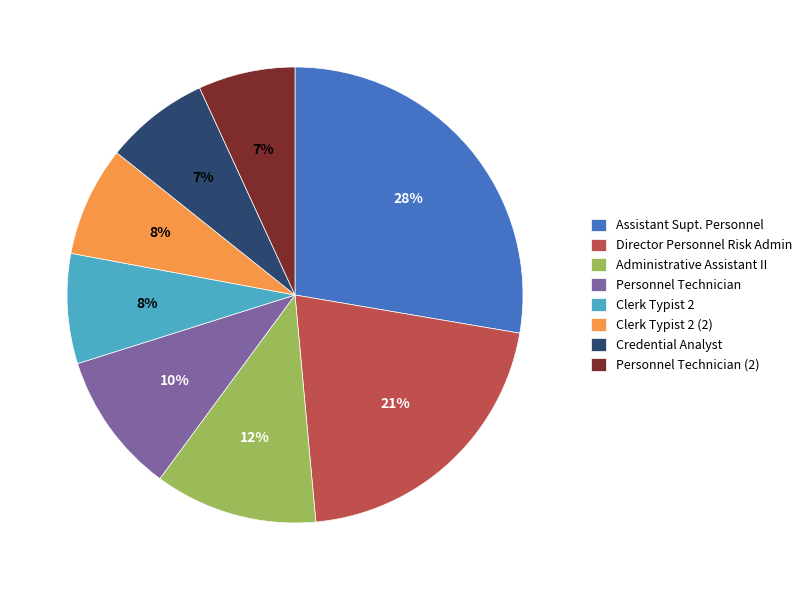

Which category has the biggest portion of the pie?

Assistant Supt. Personnel